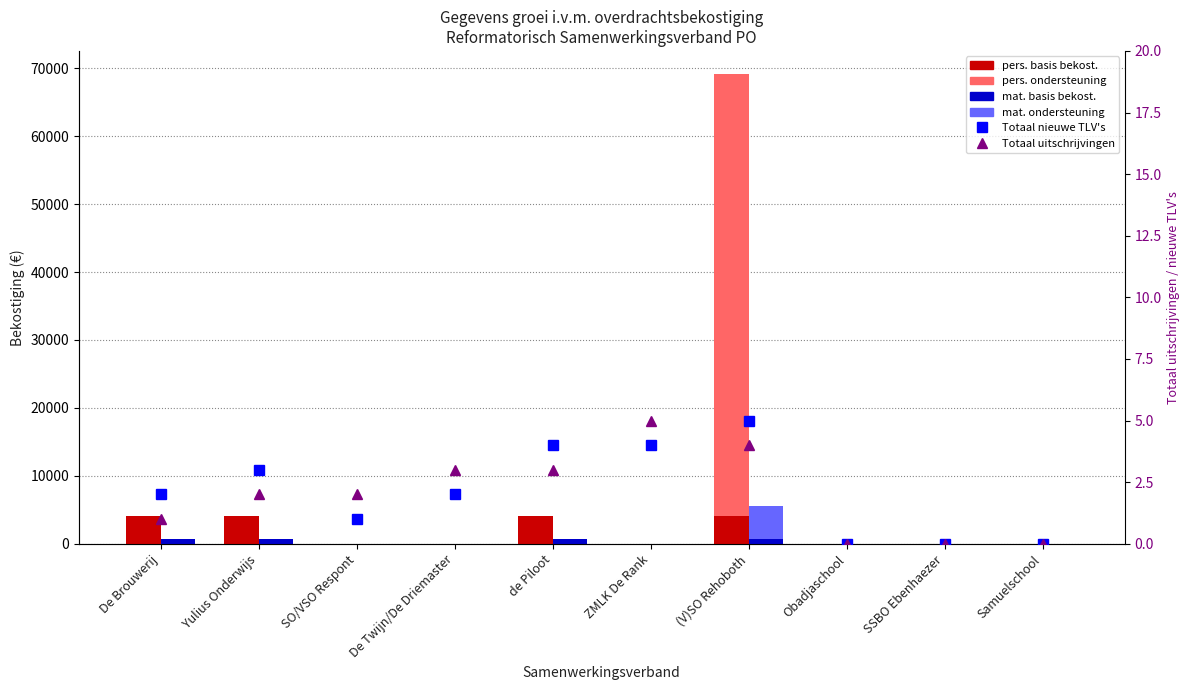

What position from the left is de Piloot?

5